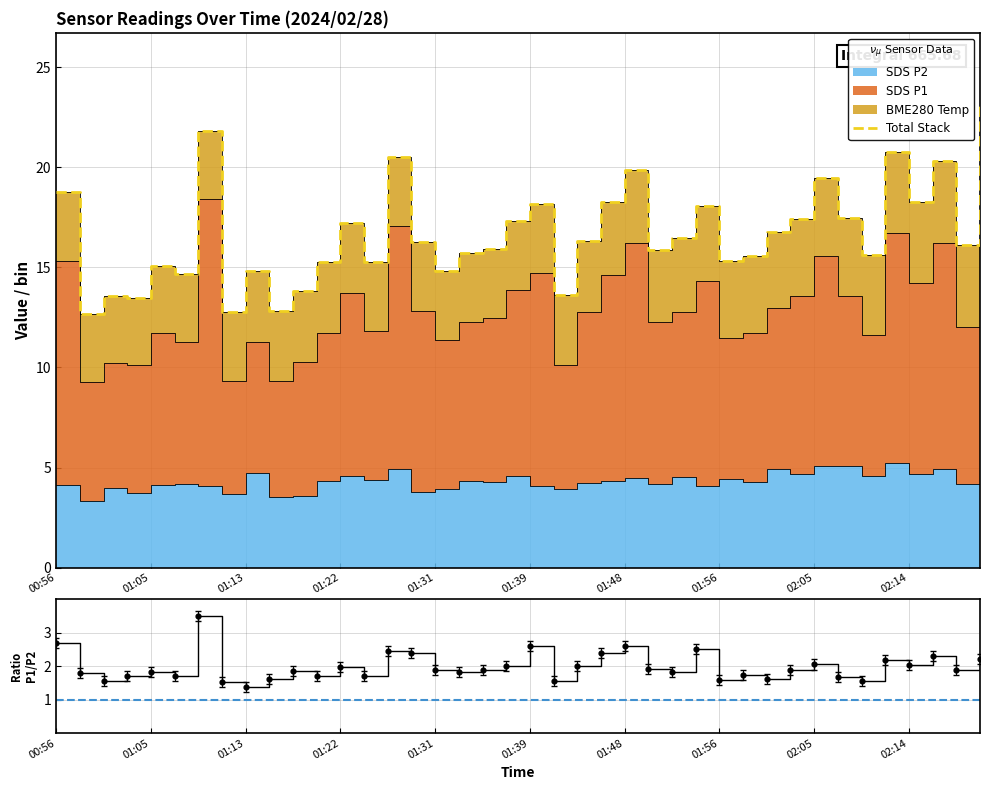

Which series has the widest spread of Y values?

Total Stack